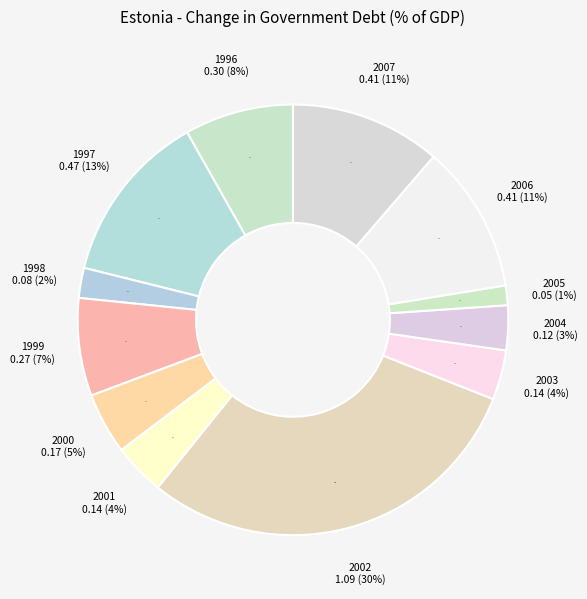

Between 1997 and 2000, which is larger?

1997